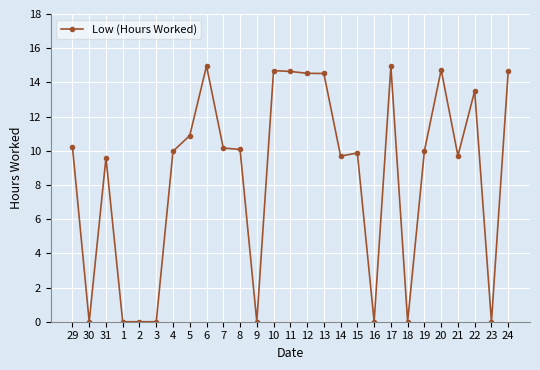

What is the difference between the values at 22 and 23?

13.5